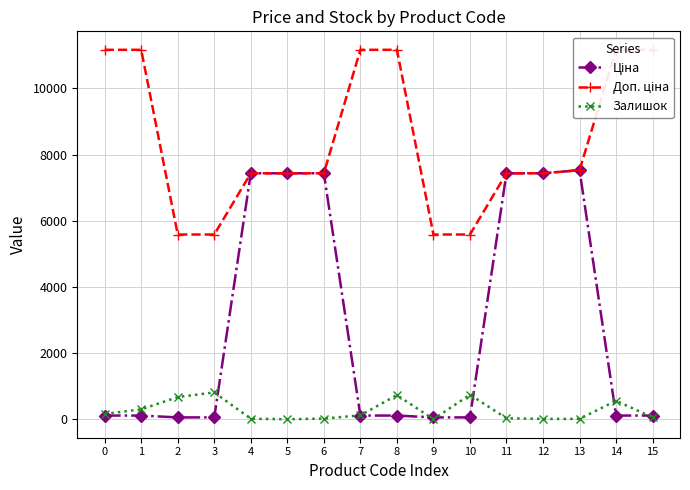

Is the value of Доп. ціна at 14 greater than the value of Залишок at 11?

Yes